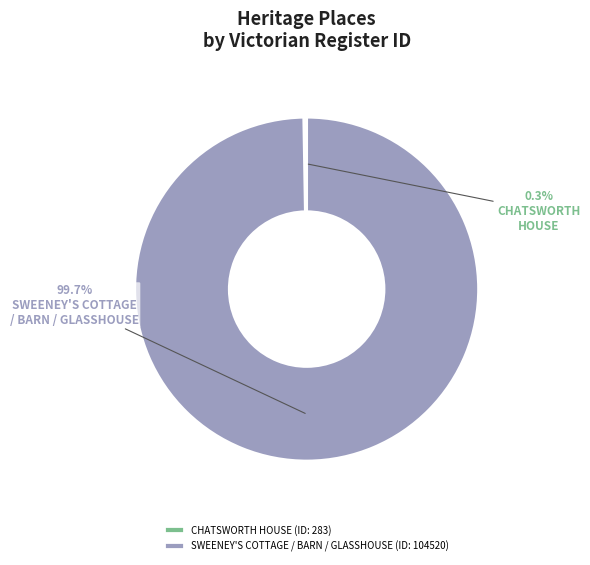

Is there any slice that represents more than half of the pie?

Yes